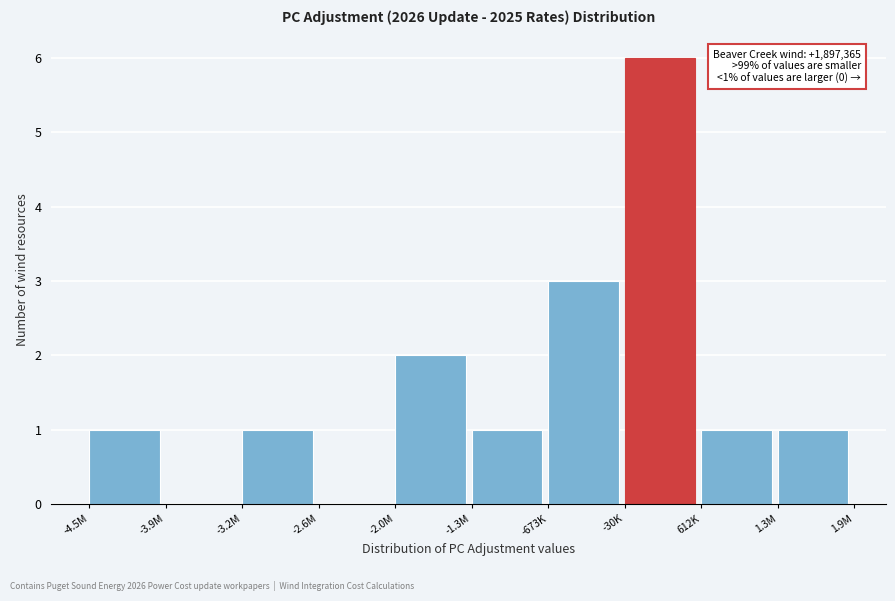

Reading right to left, what are all the values shown in this chart?

1.3M=1	612K=1	-30K=6	-673K=3	-1.3M=1	-2.0M=2	-2.6M=0	-3.2M=1	-3.9M=0	-4.5M=1